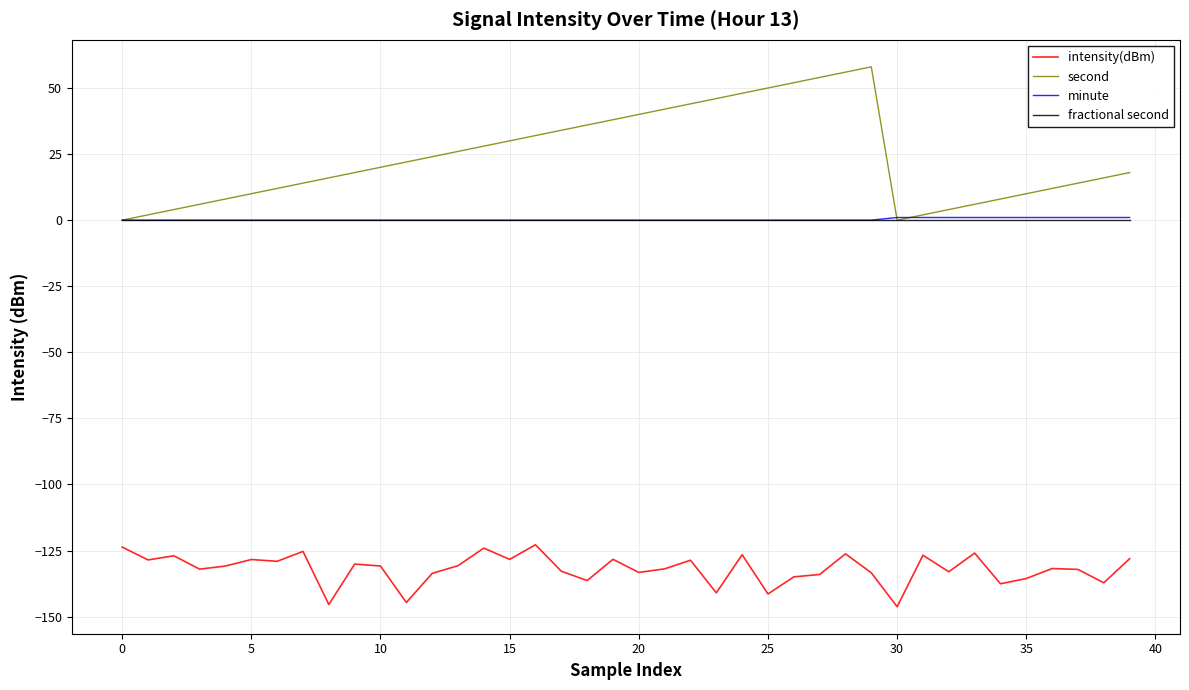

Which series has the largest total across all categories?

second